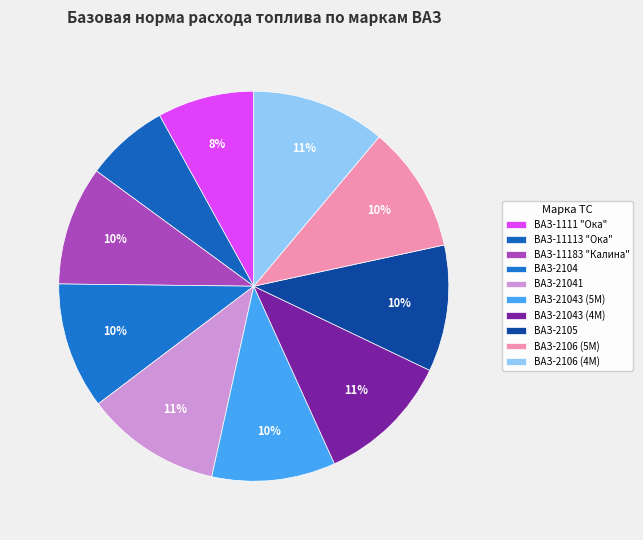

Count the number of slices in the pie.

10